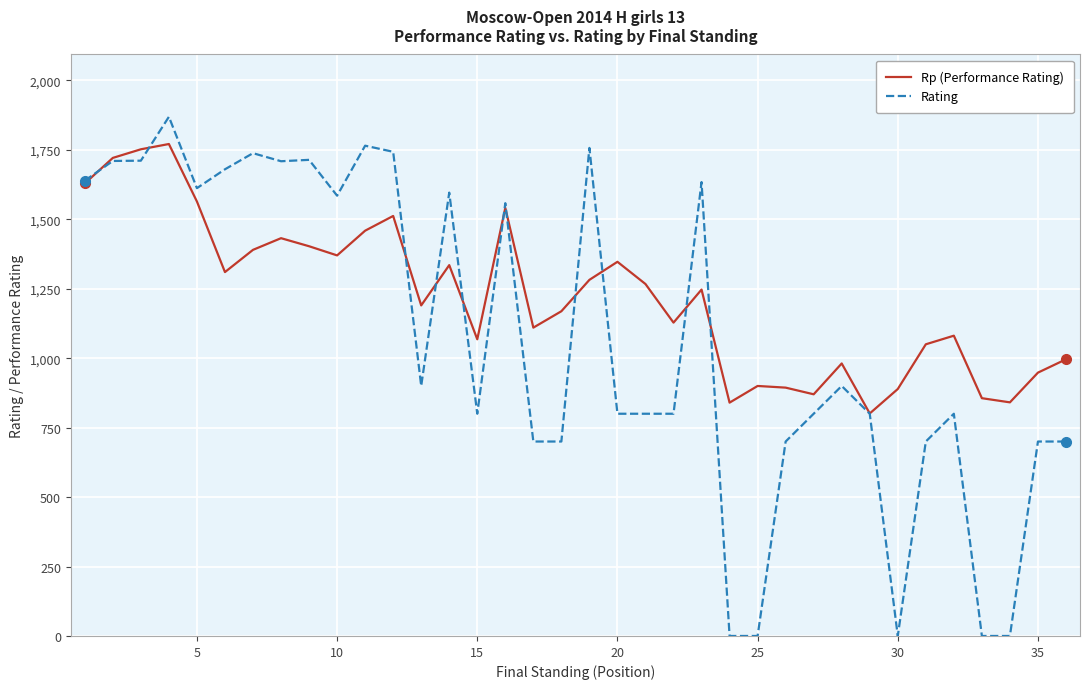

Which series has the largest total across all categories?

Rp (Performance Rating)